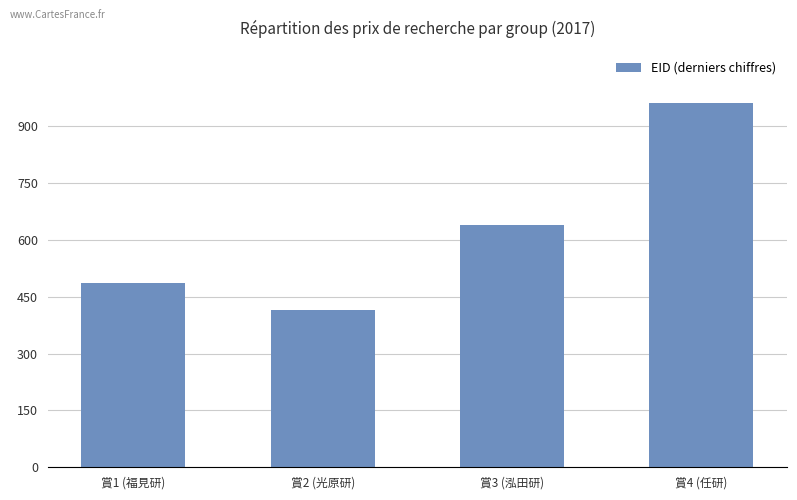

List the labels in order of value, smallest first.

賞2 (光原研), 賞1 (福見研), 賞3 (泓田研), 賞4 (任研)